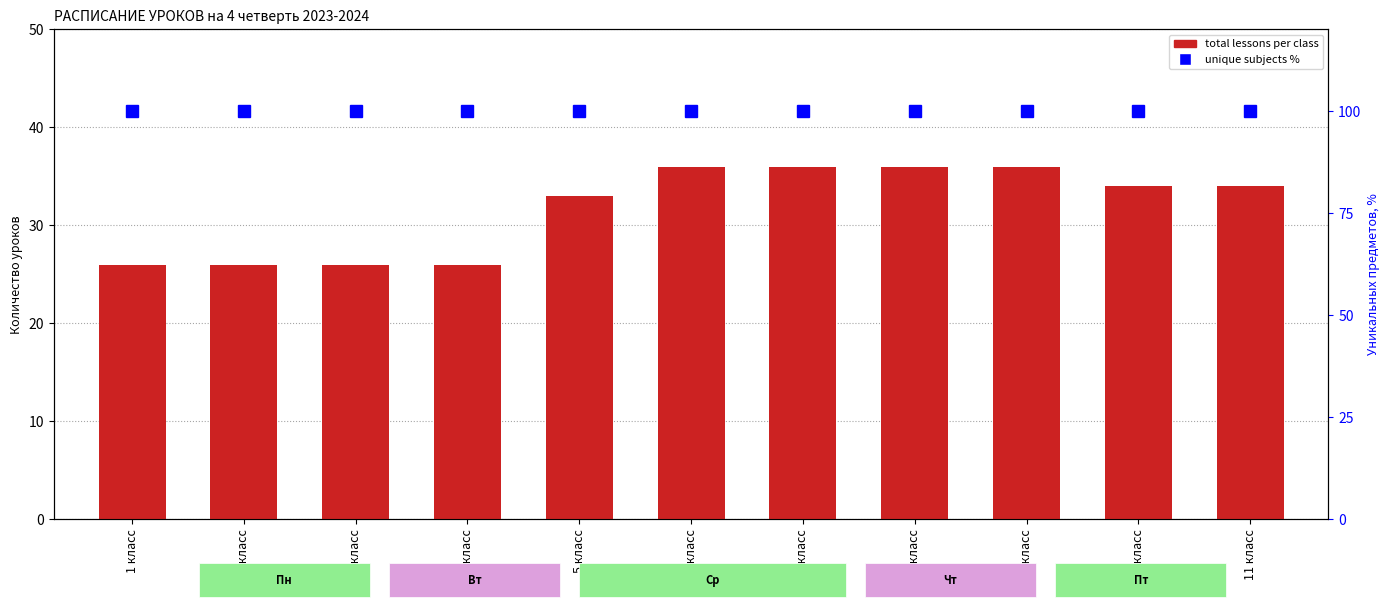

Which series has the largest total across all categories?

unique subjects %